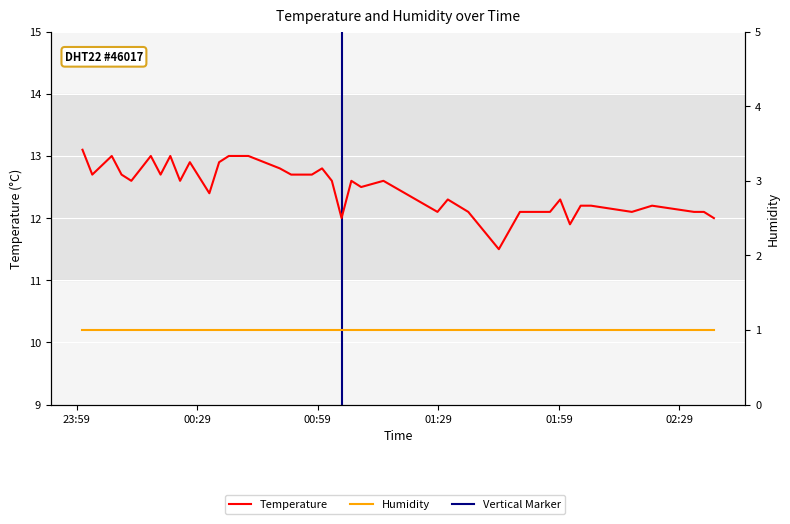

List the series in order of their peak value, highest first.

Temperature, Humidity